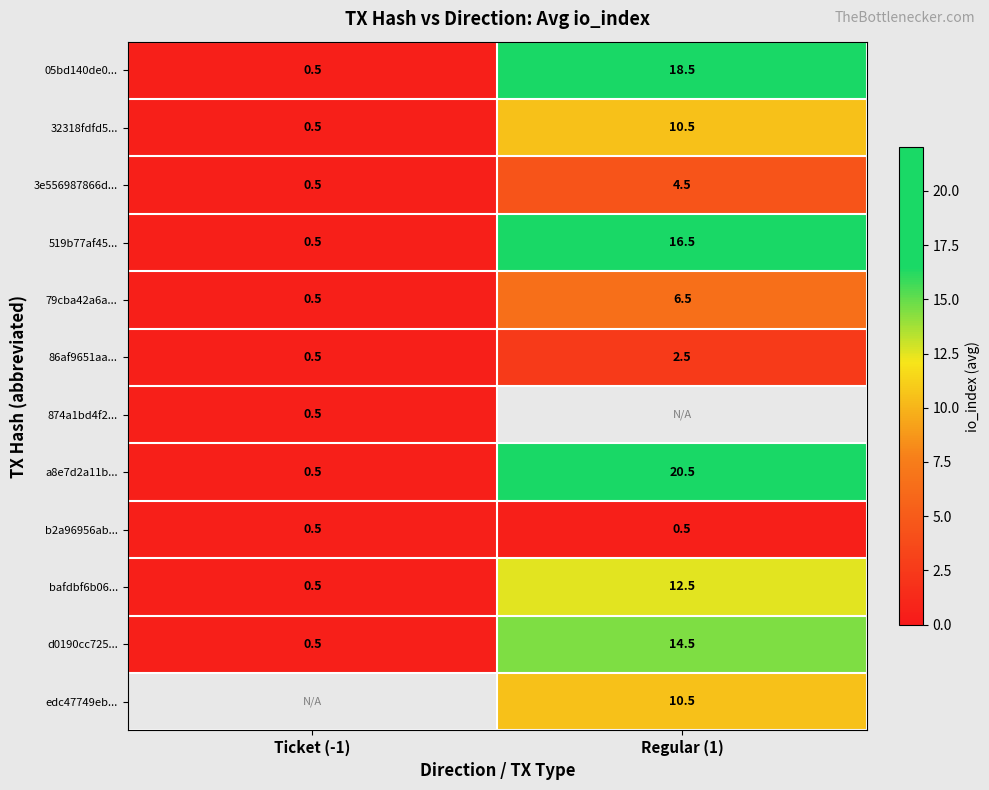

Where is 79cba42a6a... nearest to the value 3?

Ticket (-1)